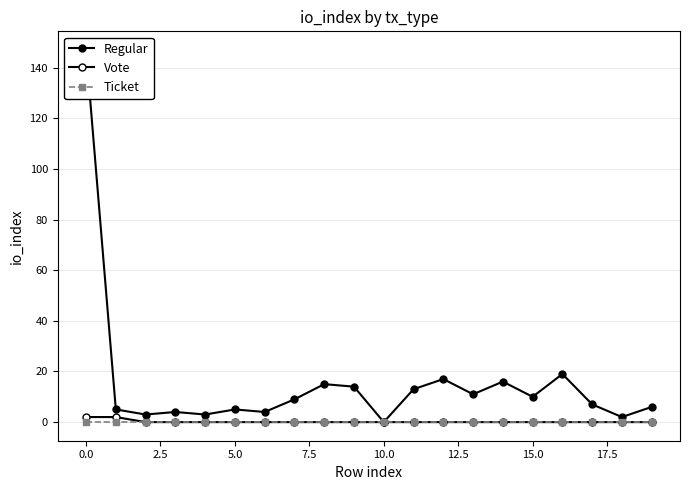

Between 10.0 and 14, which is larger?

14